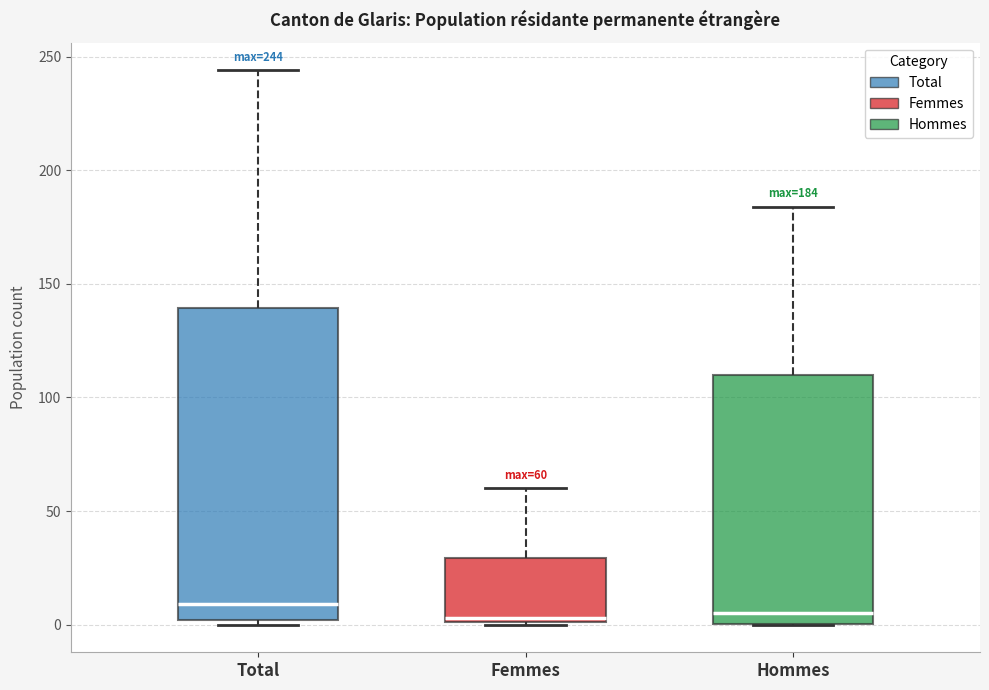

Which box is the tallest, from its lower edge to its upper edge?

Total